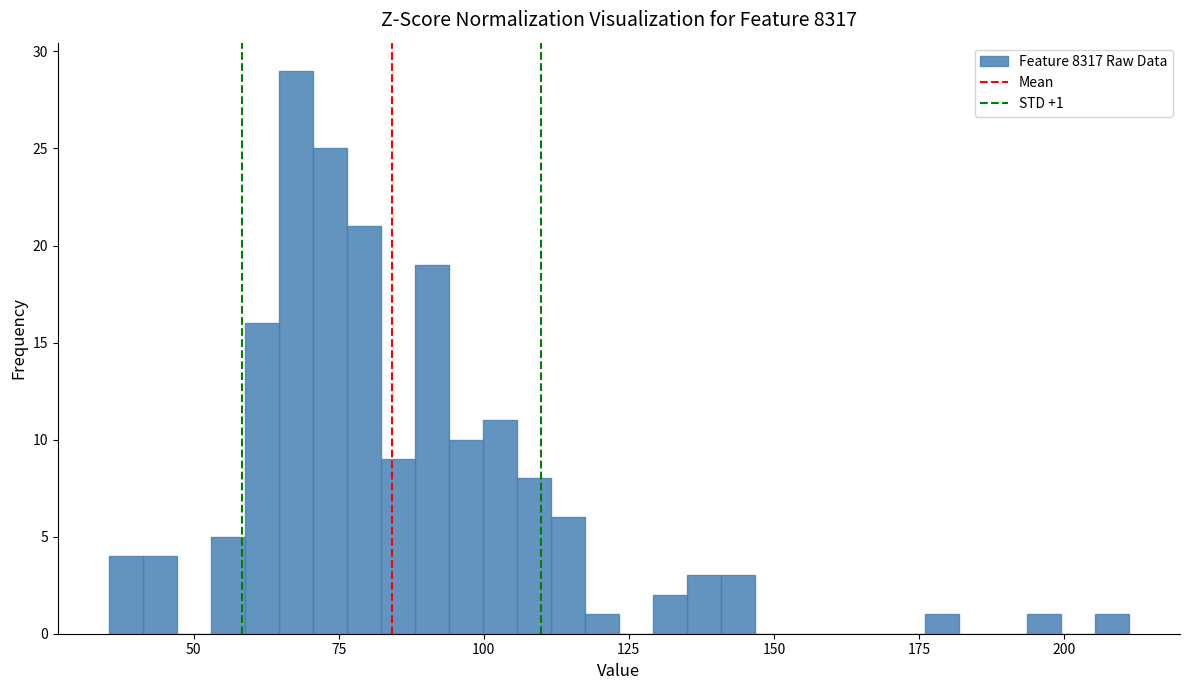

Around what value on the x-axis is the tallest bar? Give the approximate position of its centre, as read against the axis.

70